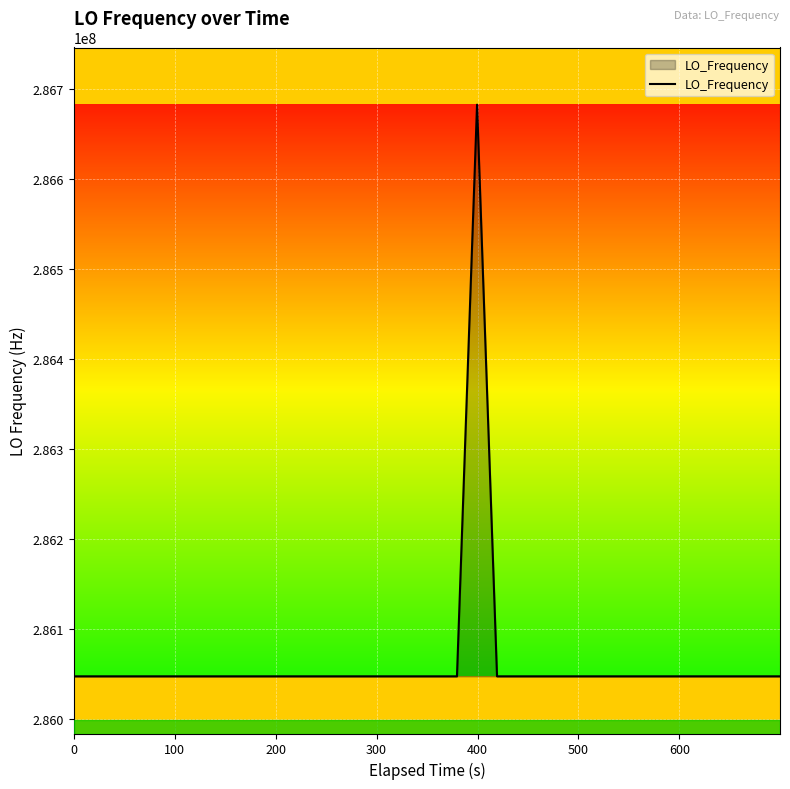

What is the minimum value shown in the chart?

286046998.1